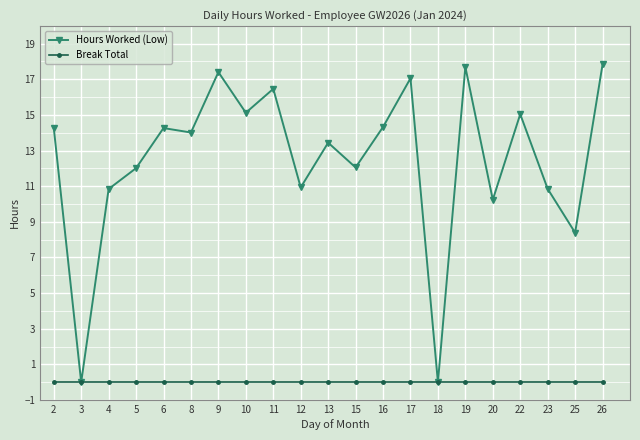

How many data points in Hours Worked (Low) are above 14?

11